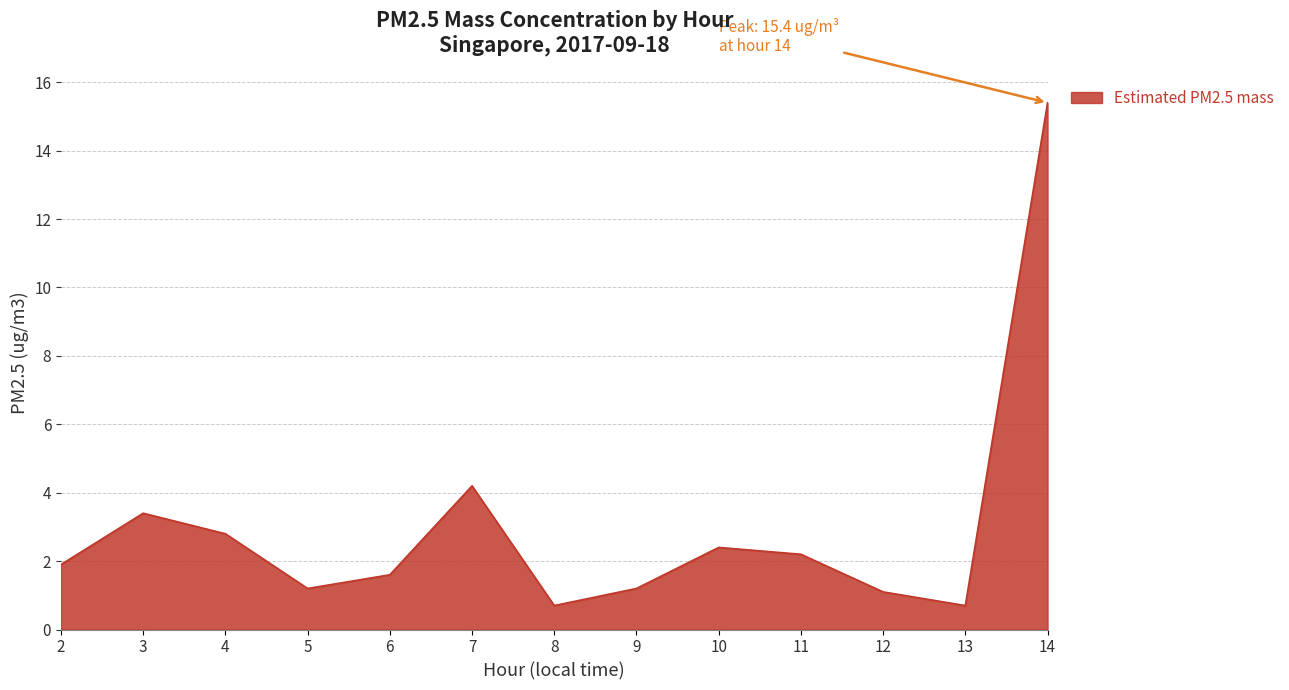

What is the ratio of the value at 4 to the value at 11?

1.3